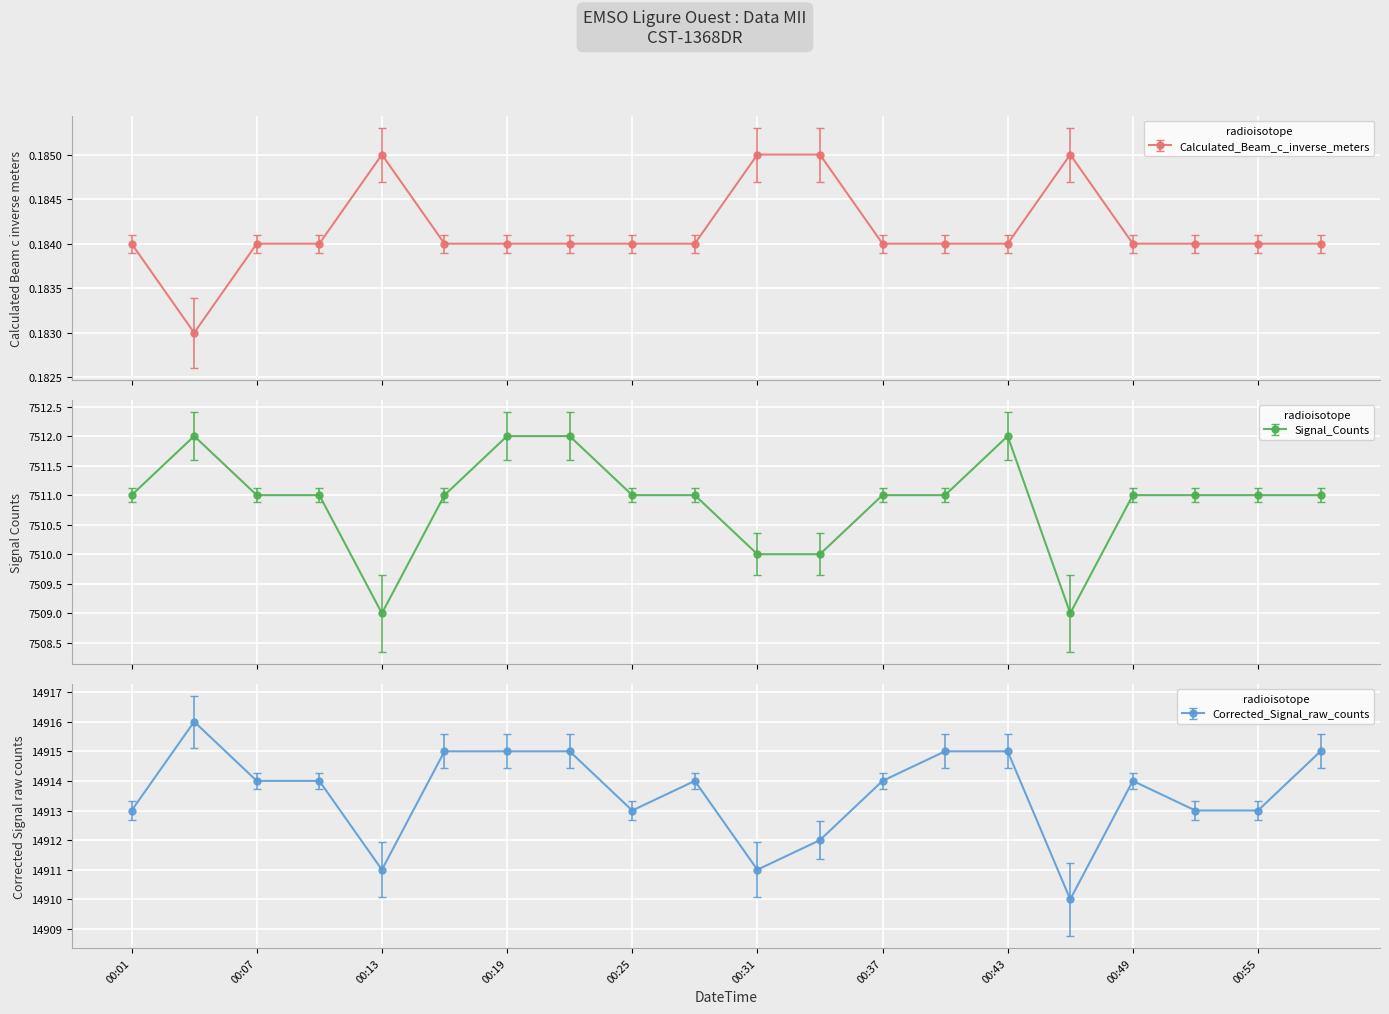

How many Calculated_Beam_c_inverse_meters values are between 0 and 1?

20